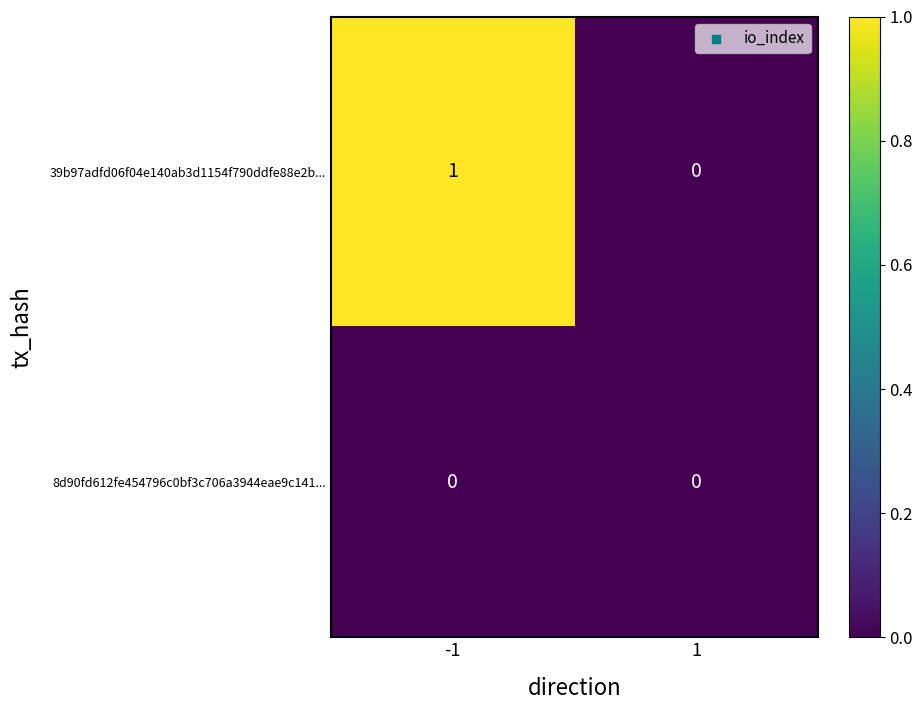

Between -1 and 1, which series saw the biggest shift?

39b97adfd06f04e140ab3d1154f790ddfe88e2b...